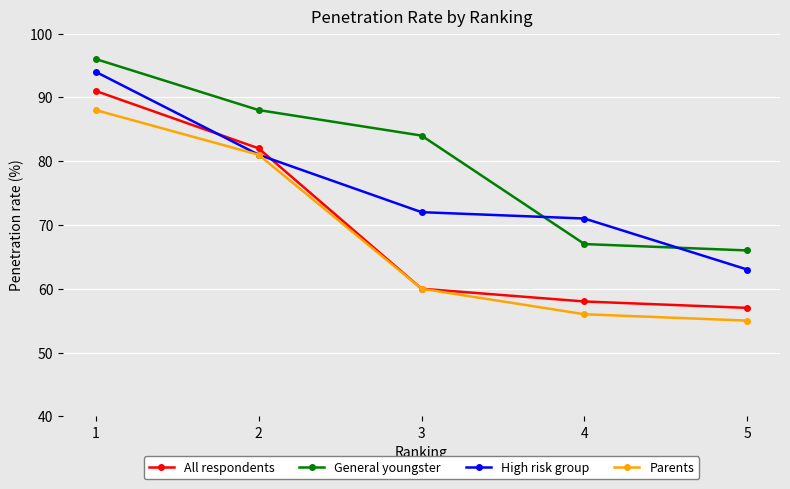

What is the value of the All respondents point at the 1st from the left?

91